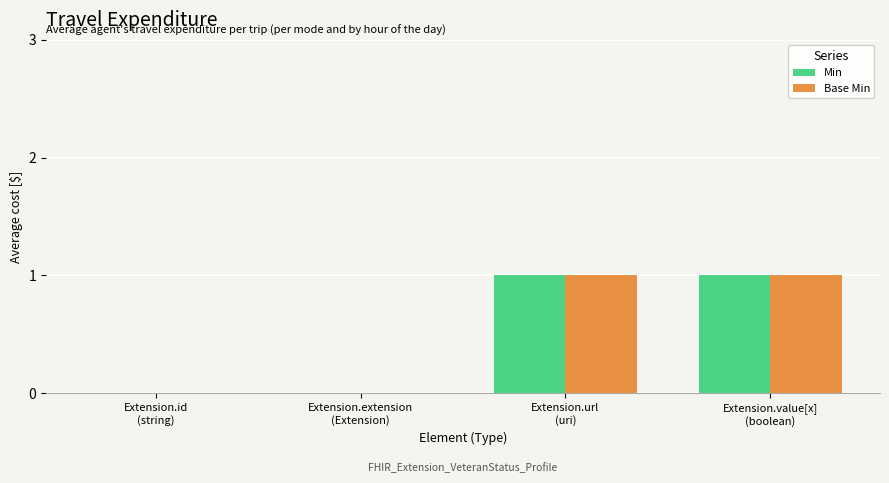

How many Base Min values are between 0 and 1?

4